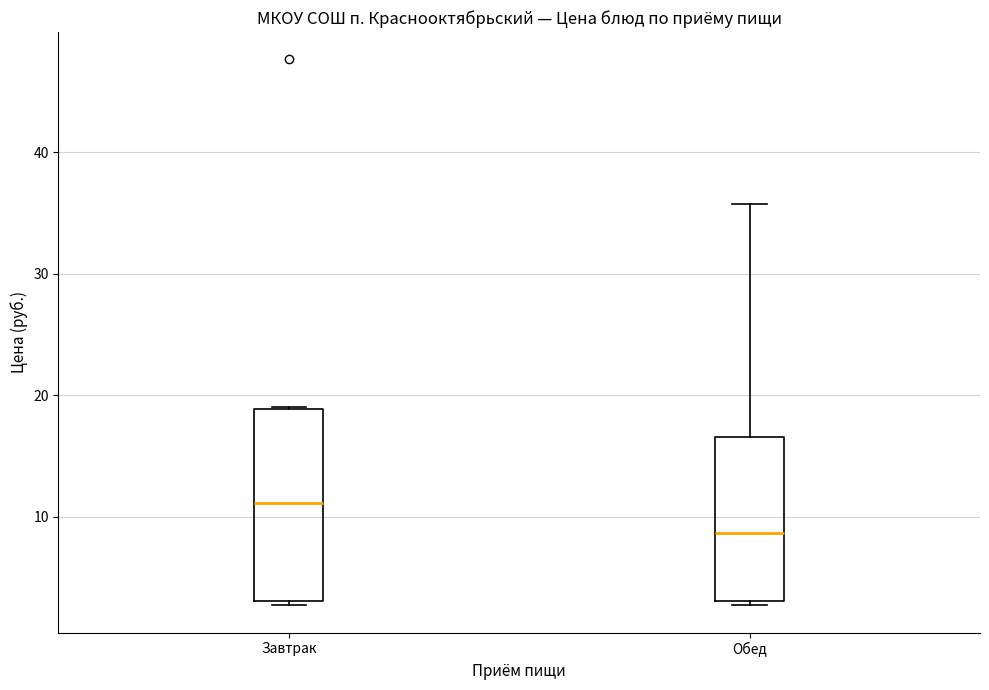

Reading left to right, read every box against the y-axis: the position of its median line, the range the box covers, and the ends of its whiskers. The values are not printed on the chart, so give them approximately, as read against the axis.

Завтрак: median 11, box 3 to 19, whiskers 3 (just below the box's lower edge) to 19
Обед: median 9, box 3 to 17, whiskers 3 (just below the box's lower edge) to 36